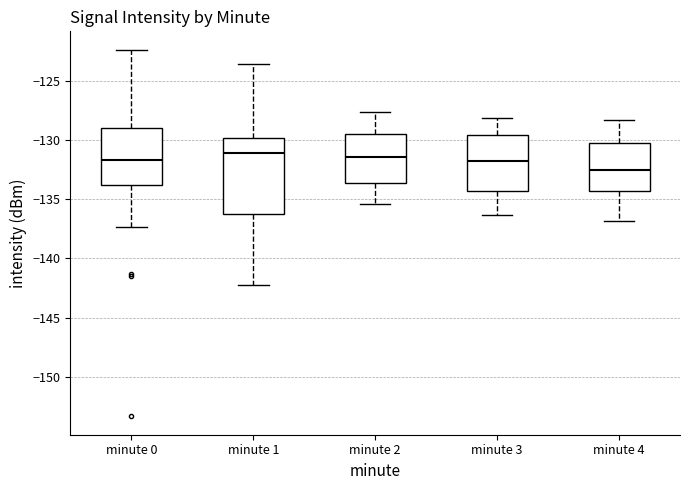

Comparing the boxes themselves (not the whiskers), which one is the tallest?

minute 1